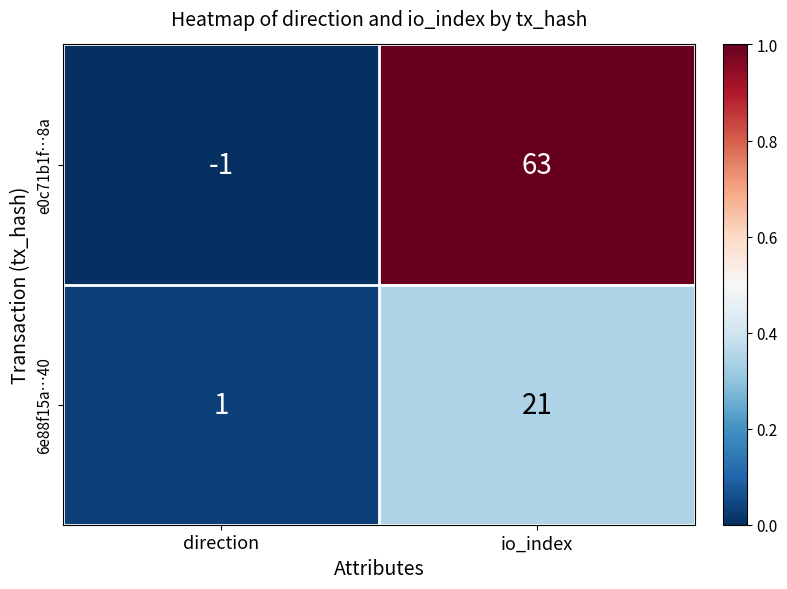

Reading right to left, transcribe all the data shown in this chart.

e0c71b1f…8a: io_index=63	direction=-1
6e88f15a…40: io_index=21	direction=1